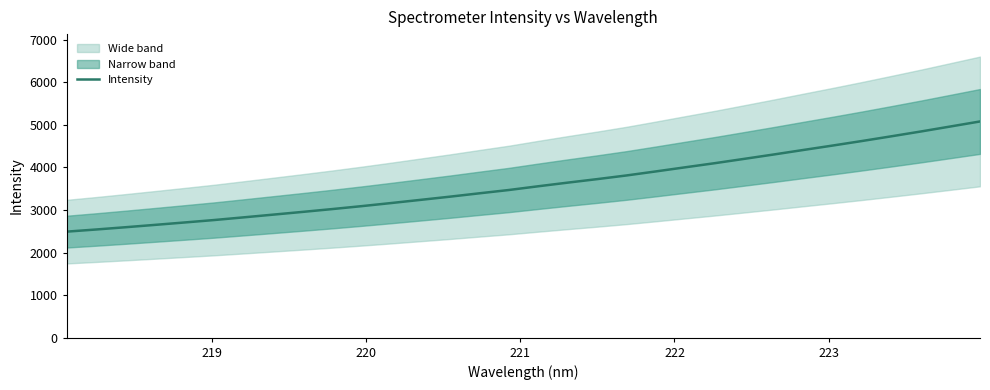

The chart shows a value of 2260.1 at 18. True or false?

False